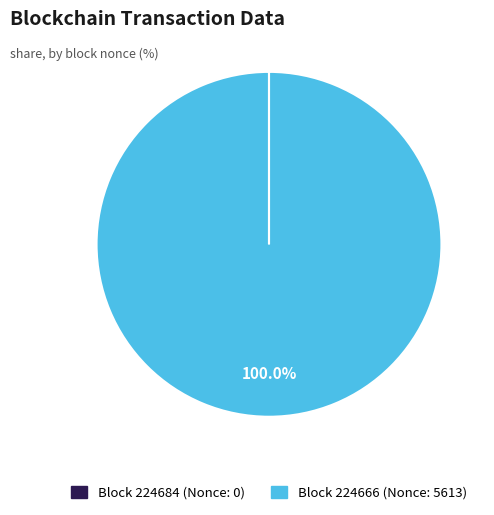

Does any single category account for the majority?

Yes